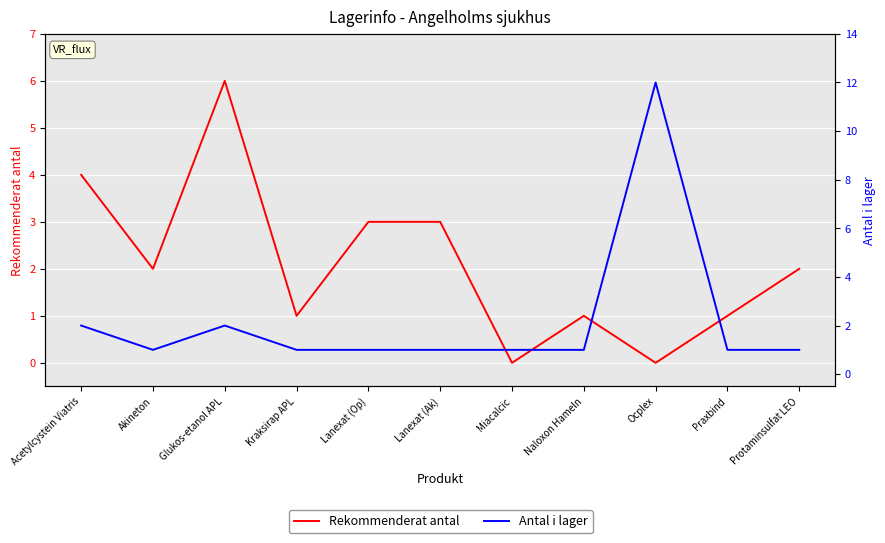

What are all the series names shown in the legend?

Rekommenderat antal, Antal i lager